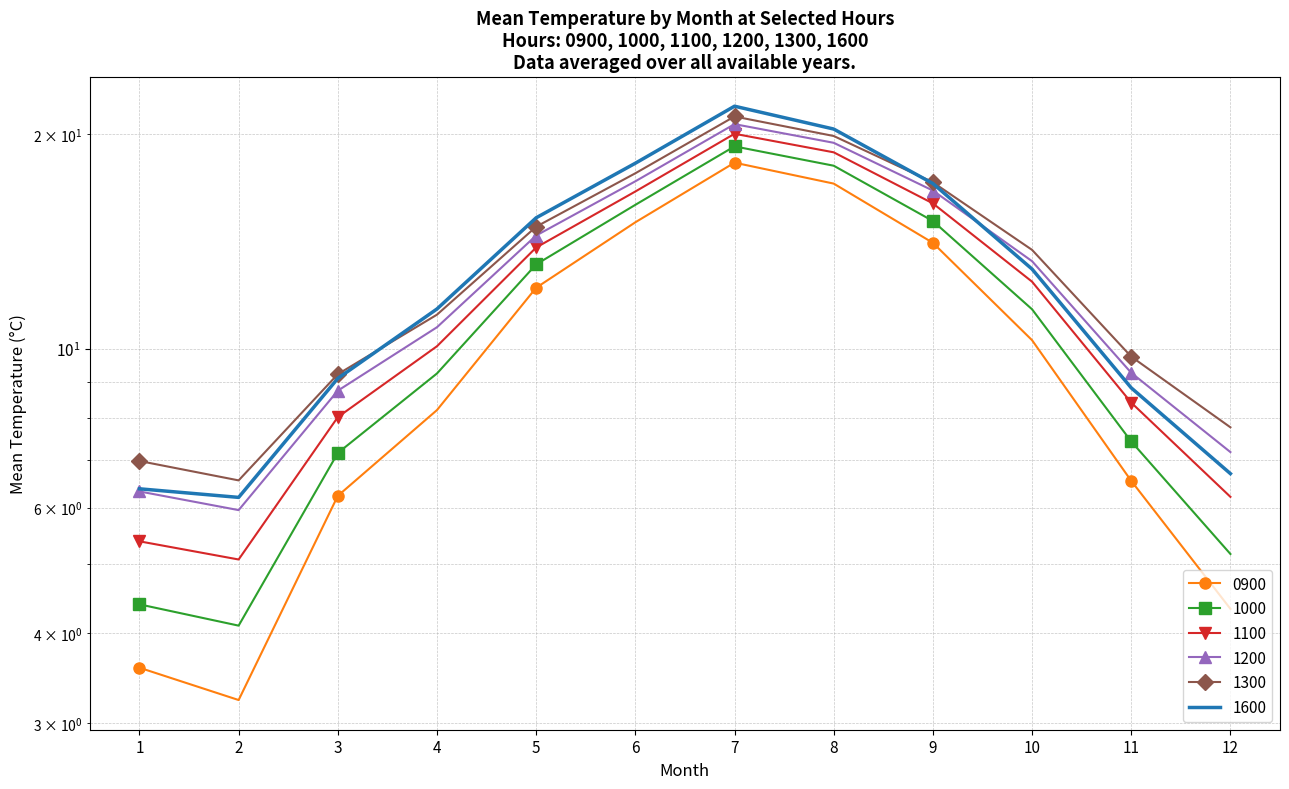

Which series has the largest range (max minus min)?

1600